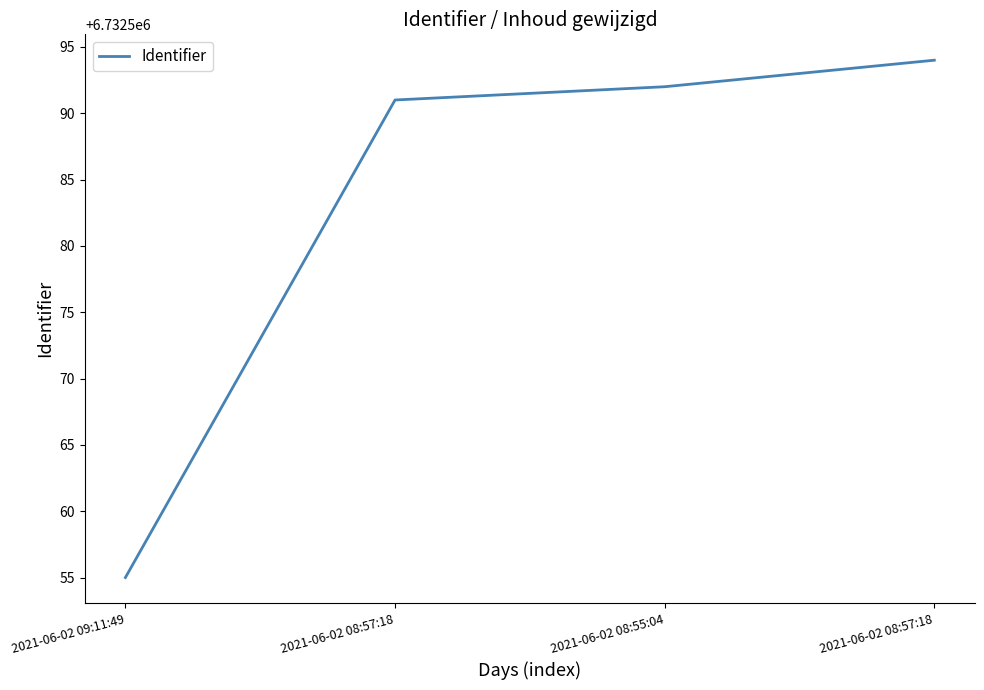

How many series are shown in this chart?

1